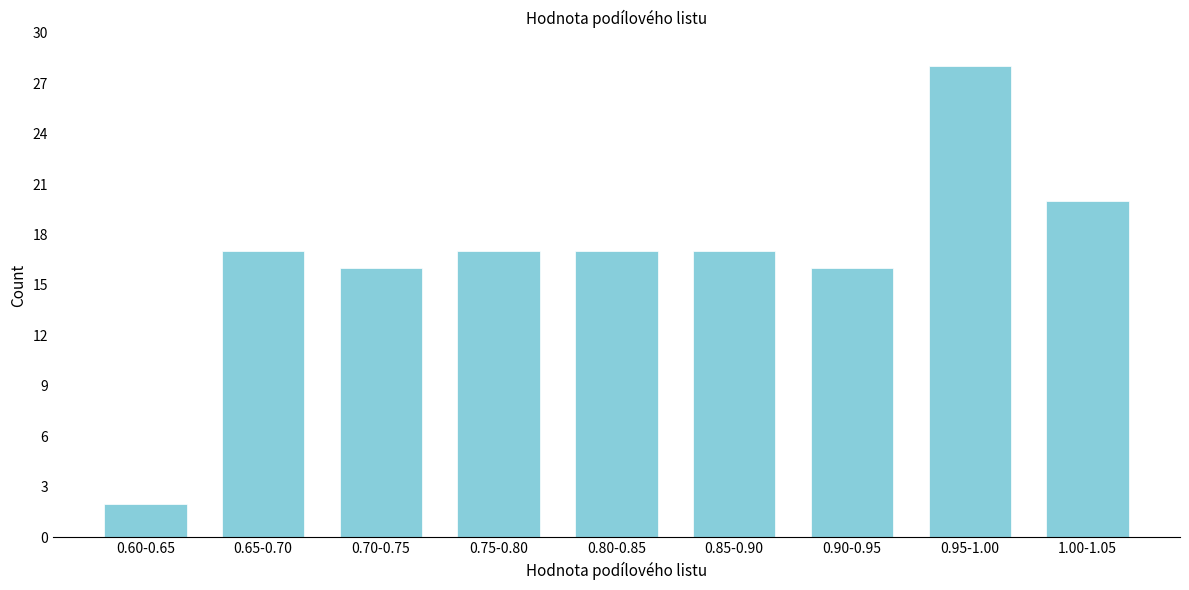

Reading left to right, list all the values displayed in this chart.

0.60-0.65=2	0.65-0.70=17	0.70-0.75=16	0.75-0.80=17	0.80-0.85=17	0.85-0.90=17	0.90-0.95=16	0.95-1.00=28	1.00-1.05=20